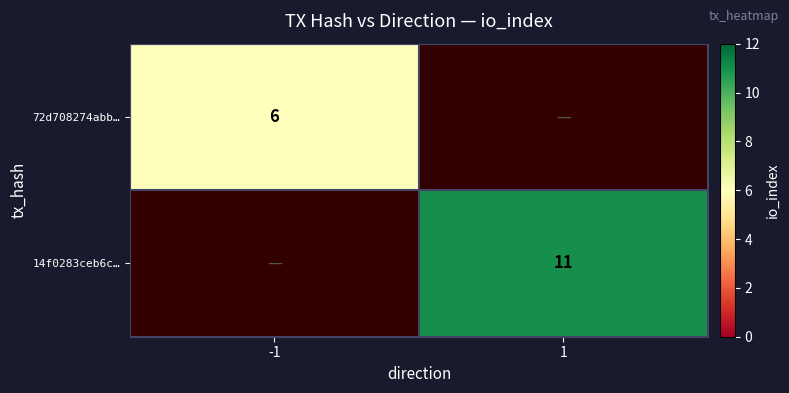

The 72d708274abb… series shows 6 at -1. True or false?

True